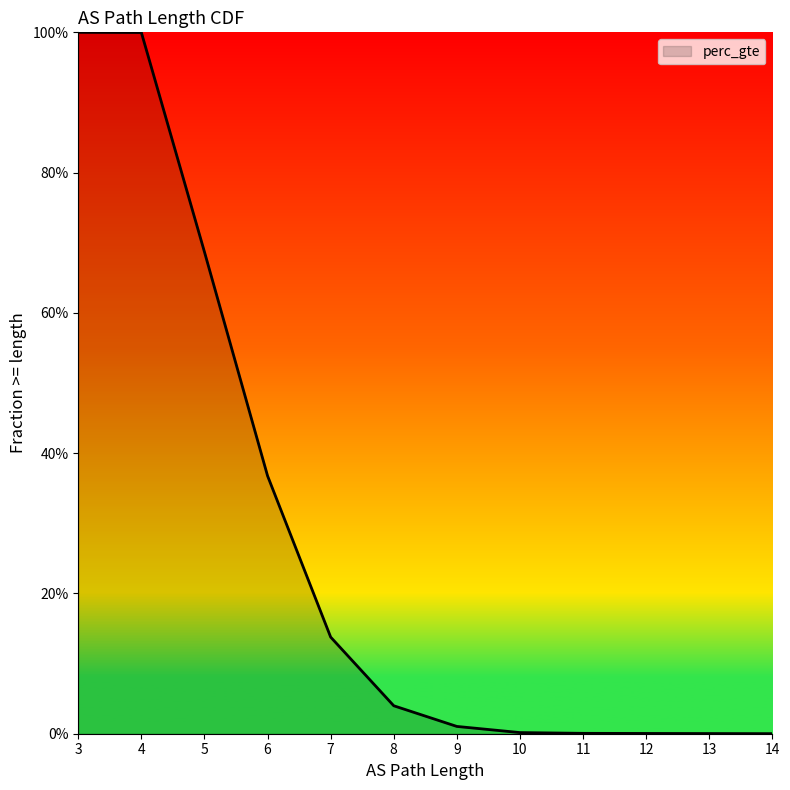

How many positive values are there?

10